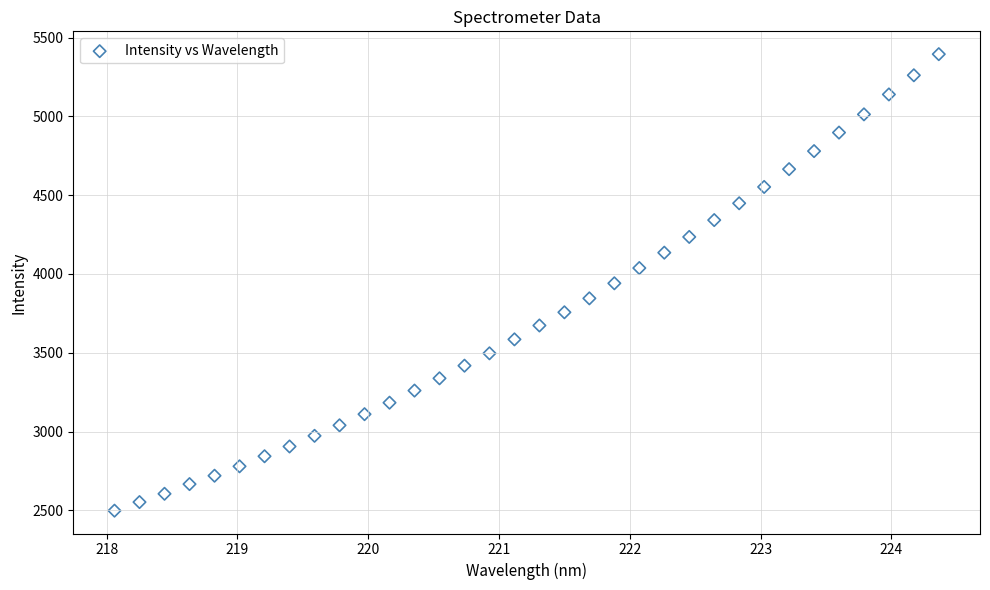

What is the range of Y values (max minus min)?

2896.6